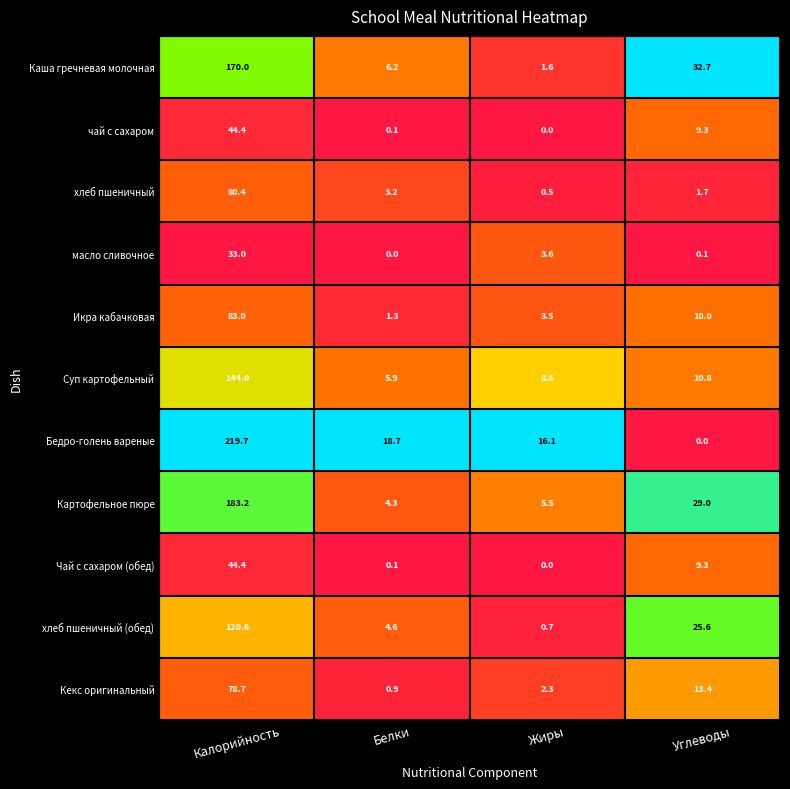

Which category has the lowest value in the хлеб пшеничный series?

Жиры